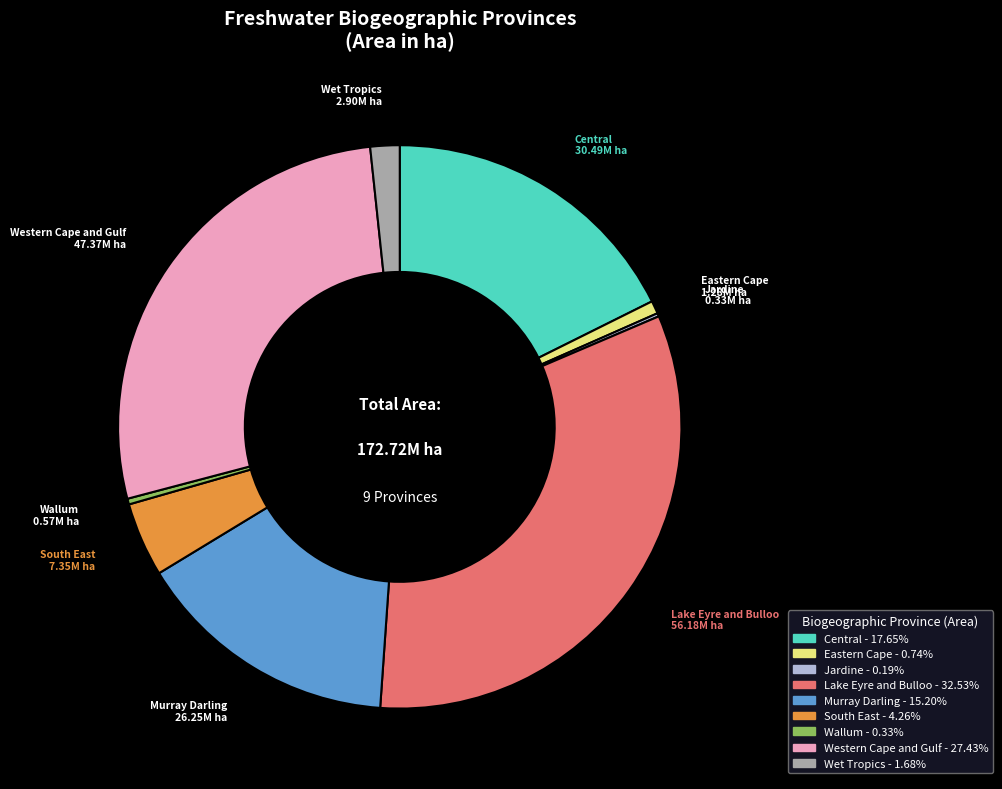

Which category has the biggest portion of the pie?

Lake Eyre and Bulloo